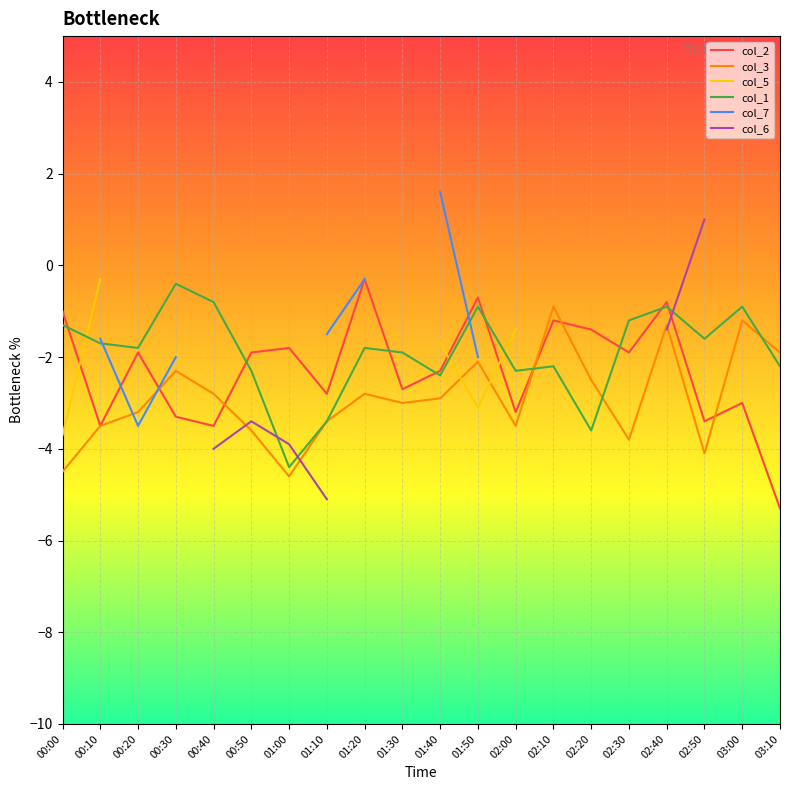

At which label does col_2 reach its peak?

01:20